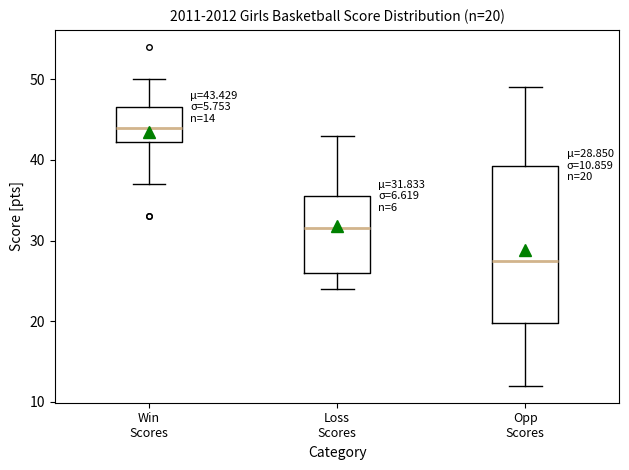

Which box is the tallest, from its lower edge to its upper edge?

Opp Scores